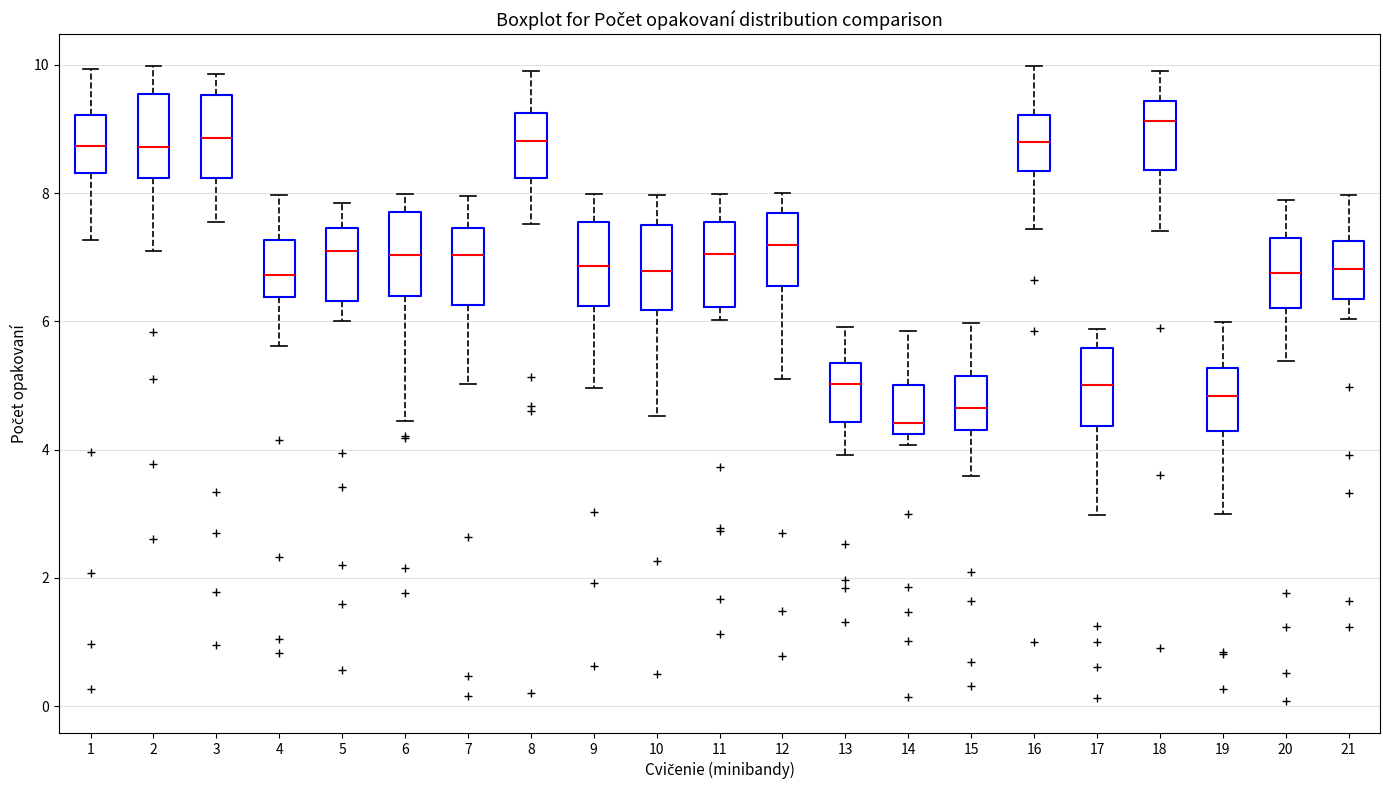

Where does the median line of the box at x = 16 sit on the y-axis? The values are not printed on the chart, so give them approximately, as read against the axis.

8.8